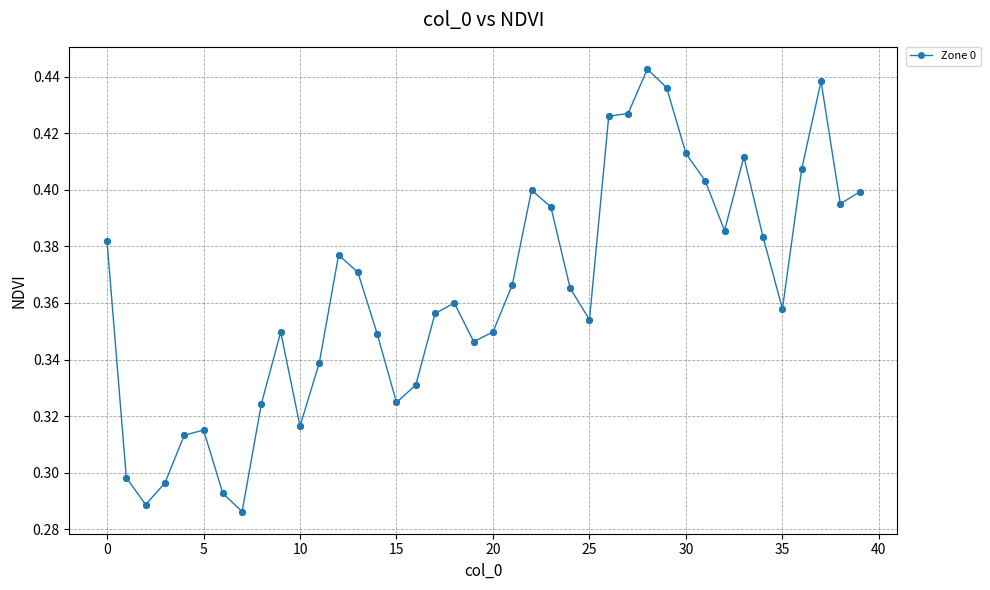

What is the sum of all values?

14.6